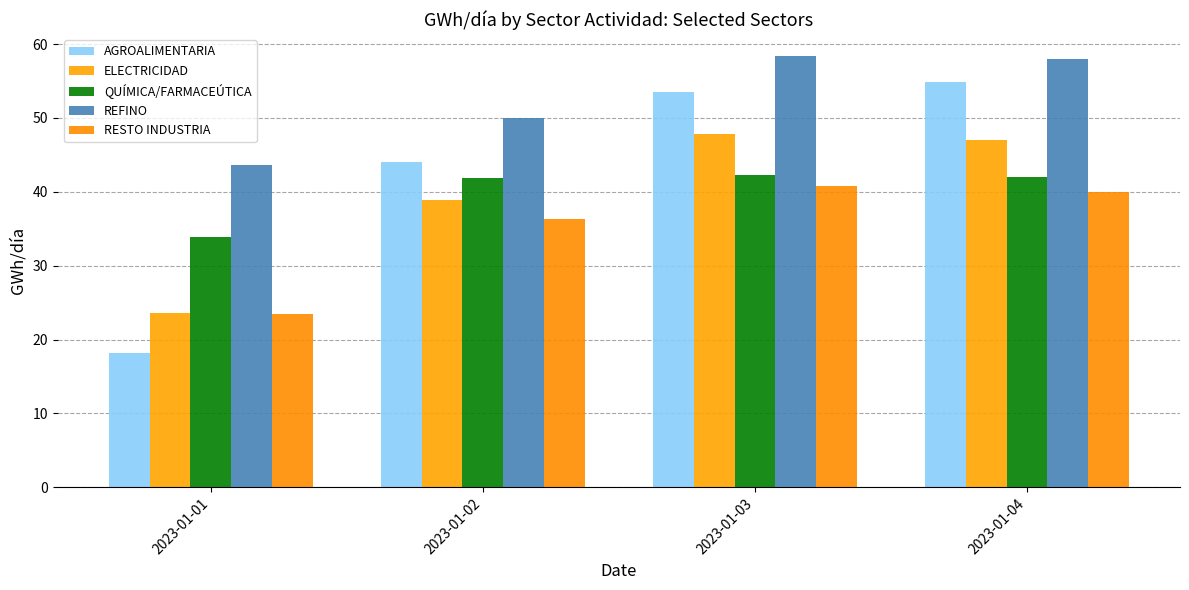

Where does the AGROALIMENTARIA series first go above 53?

2023-01-03